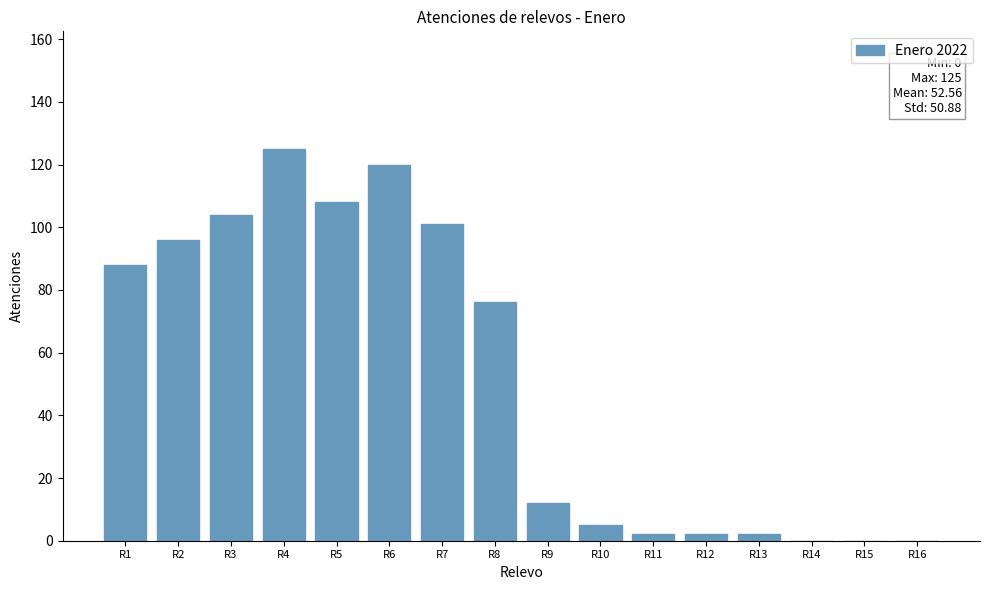

Reading left to right, extract all data points from this chart.

R1=88	R2=96	R3=104	R4=125	R5=108	R6=120	R7=101	R8=76	R9=12	R10=5	R11=2	R12=2	R13=2	R14=0	R15=0	R16=0